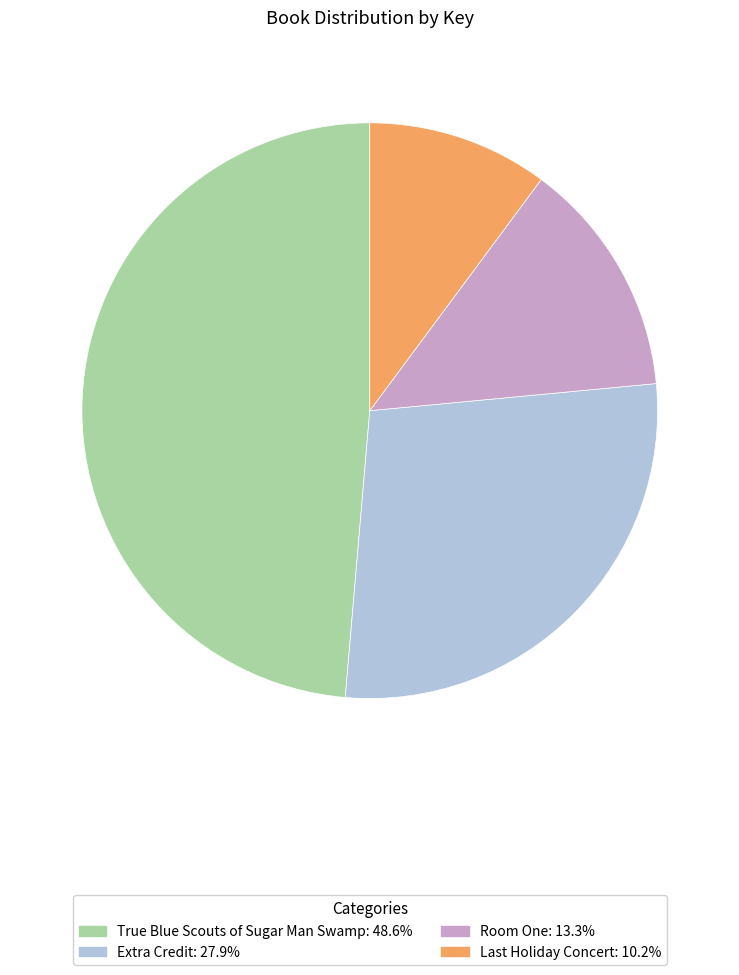

Rank the categories by value from highest to lowest.

True Blue Scouts of Sugar Man Swamp, Extra Credit, Room One, Last Holiday Concert